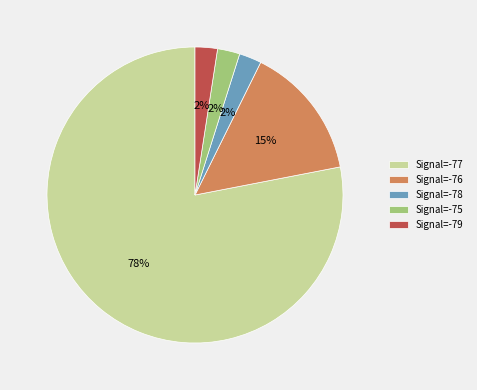

The Signal=-78 slice represents 2% of the pie. True or false?

True